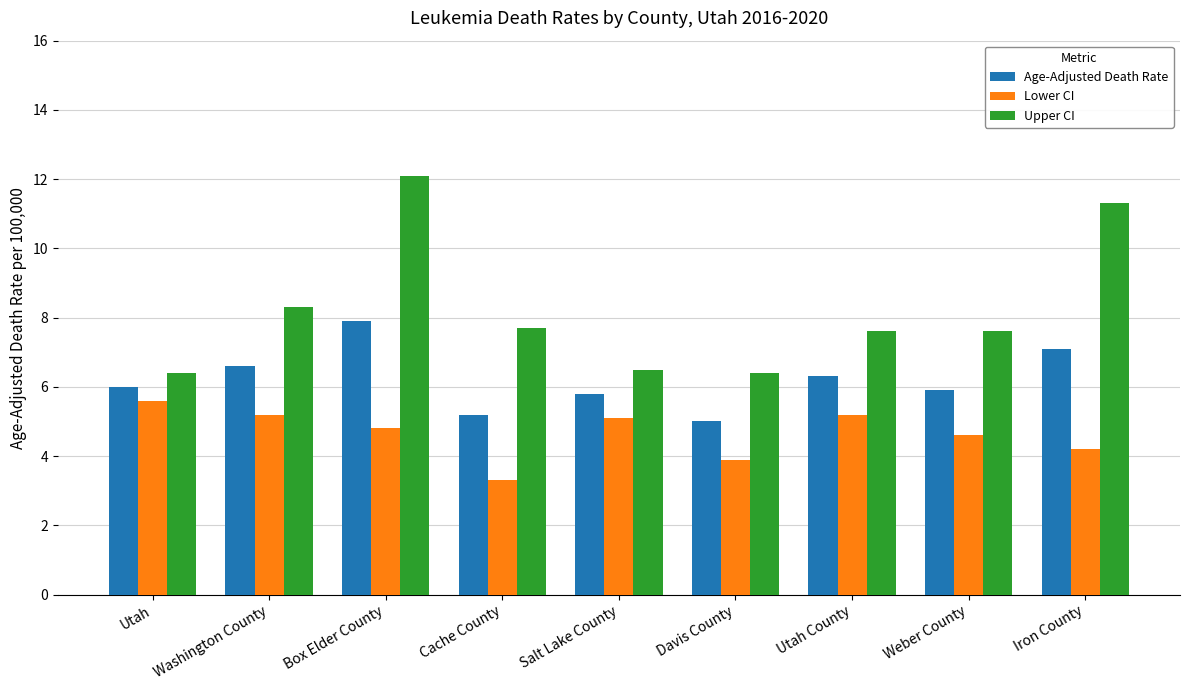

Rank the series at Utah from highest to lowest value.

Upper CI, Age-Adjusted Death Rate, Lower CI